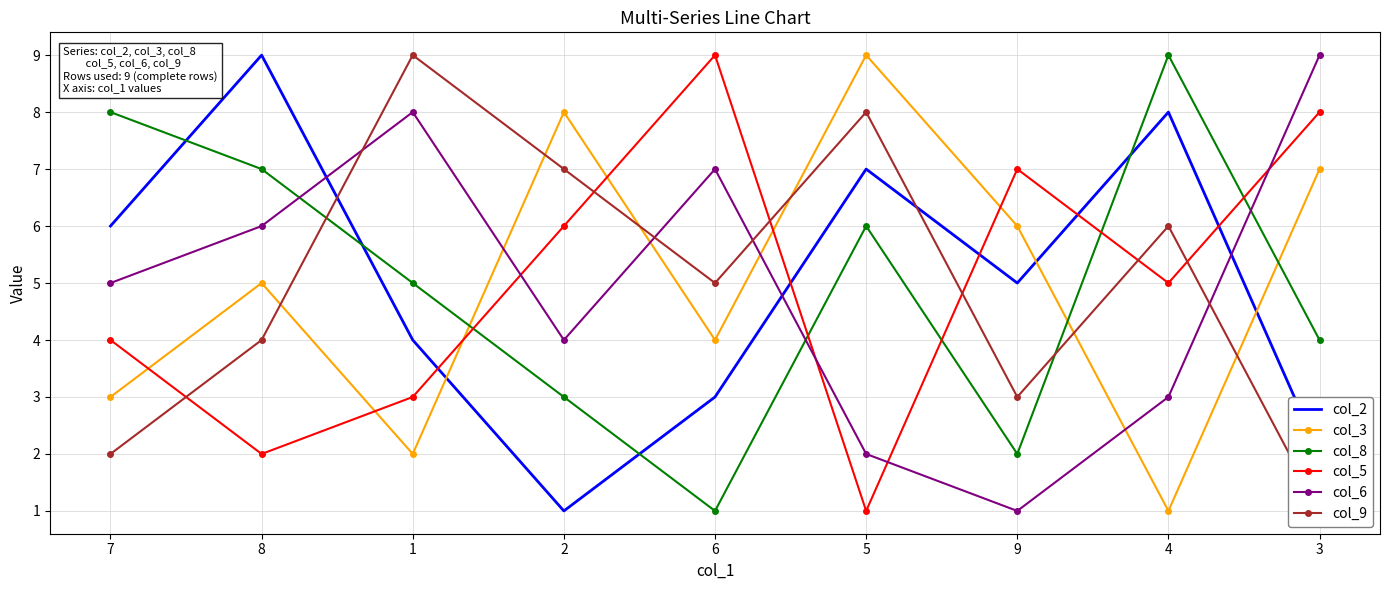

Where do col_5 and col_8 first cross each other?

1 and 2